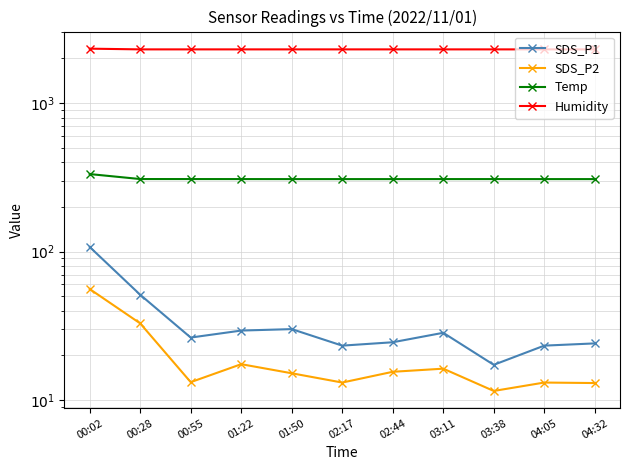

At which label is Temp closest to 320?

00:28